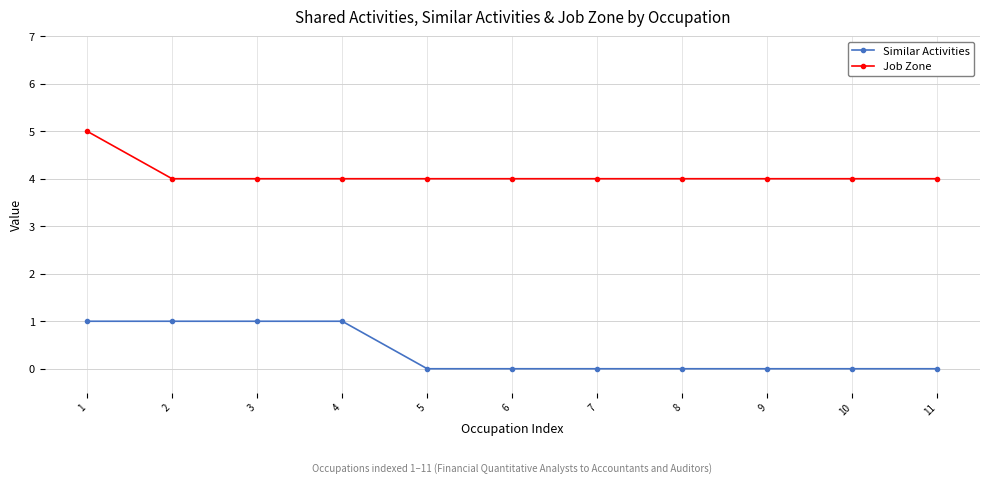

True or false: Job Zone and Similar Activities intersect in this chart.

False